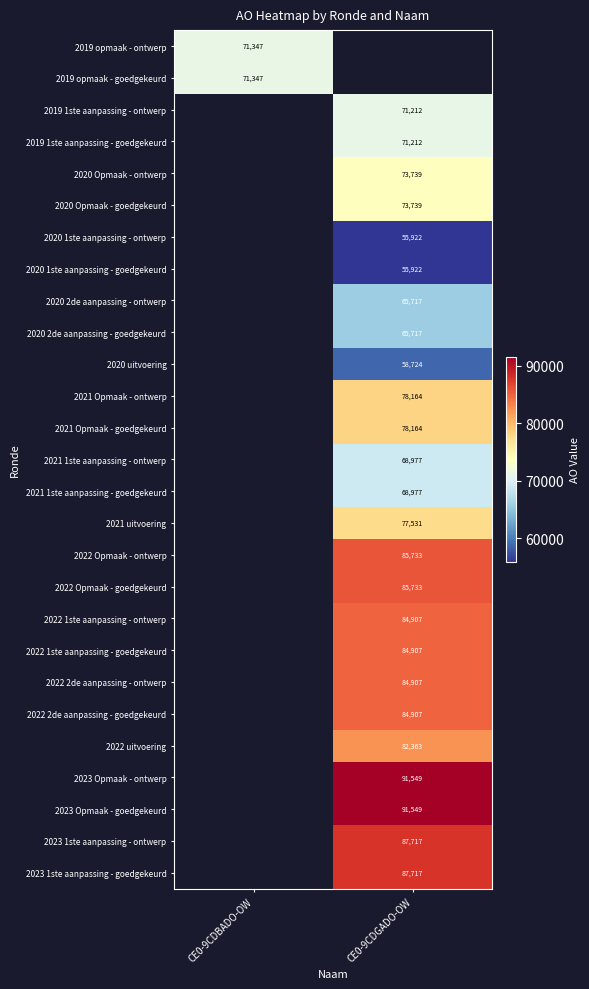

True or false: 2023 Opmaak - goedgekeurd has a value of 91549 at CE0-9CDGADO-OW.

True